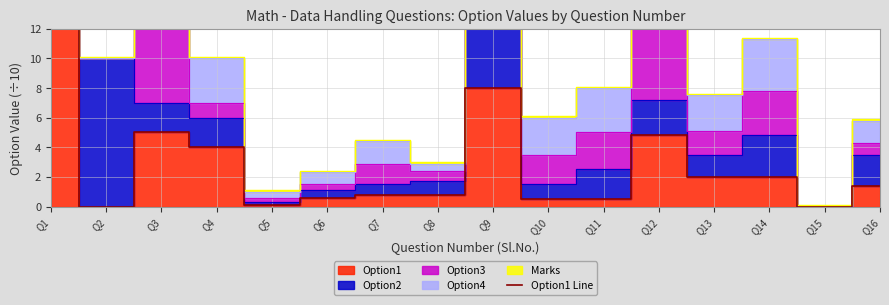

Reading left to right, what are all the values shown in this chart?

100.0	0.0	5.0	4.0	0.1	0.6	0.8	0.8	8.0	0.5	0.5	4.8	2.0	2.0	0.0	1.4